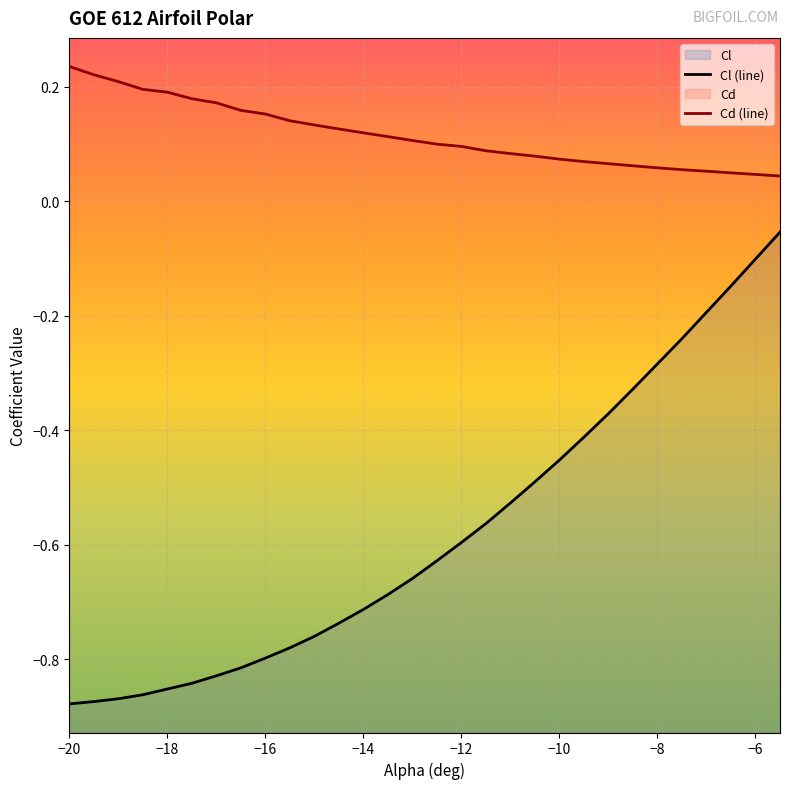

The value of Cd at -18.5 is 0.2. True or false?

True